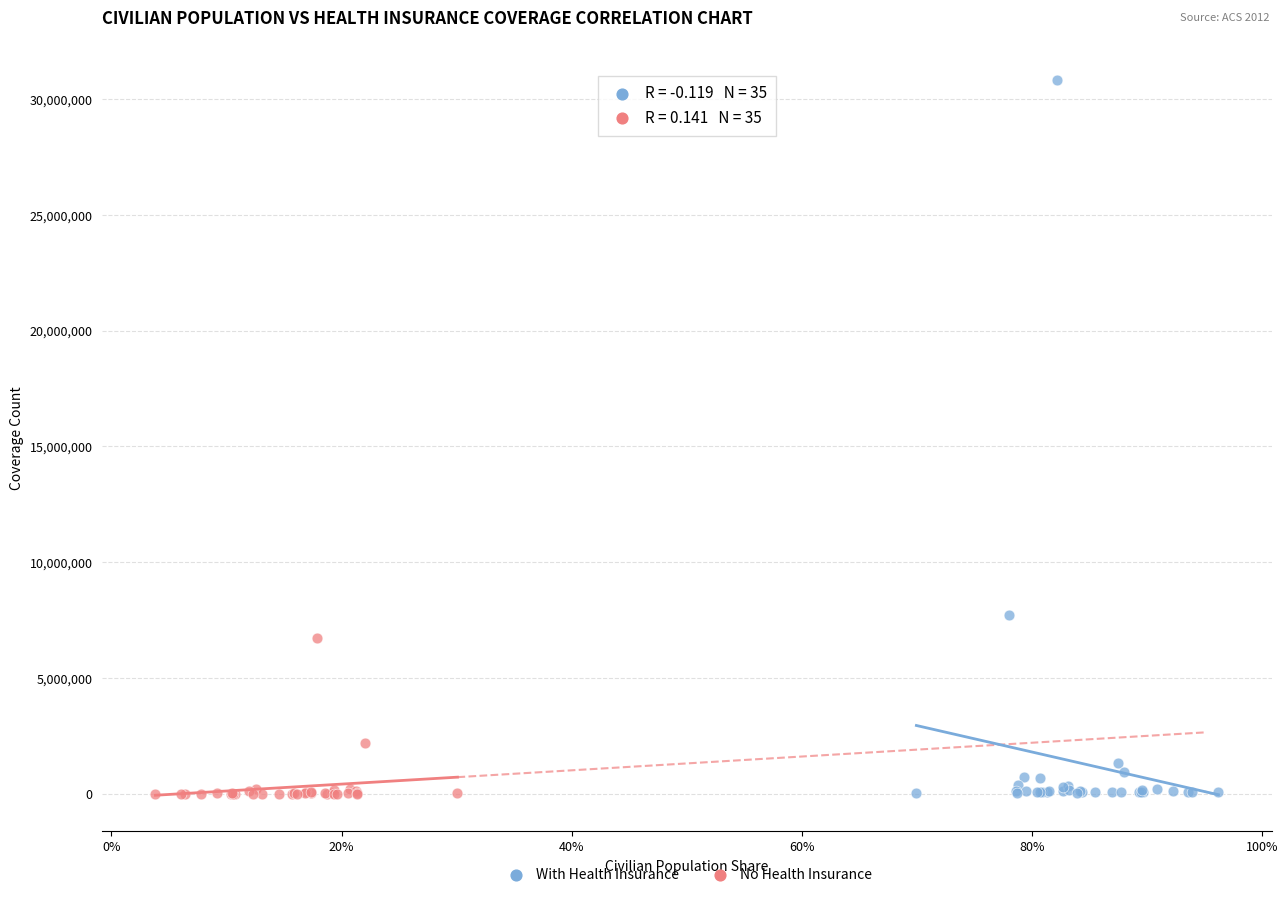

Which series contains the highest Y value?

With Health Insurance